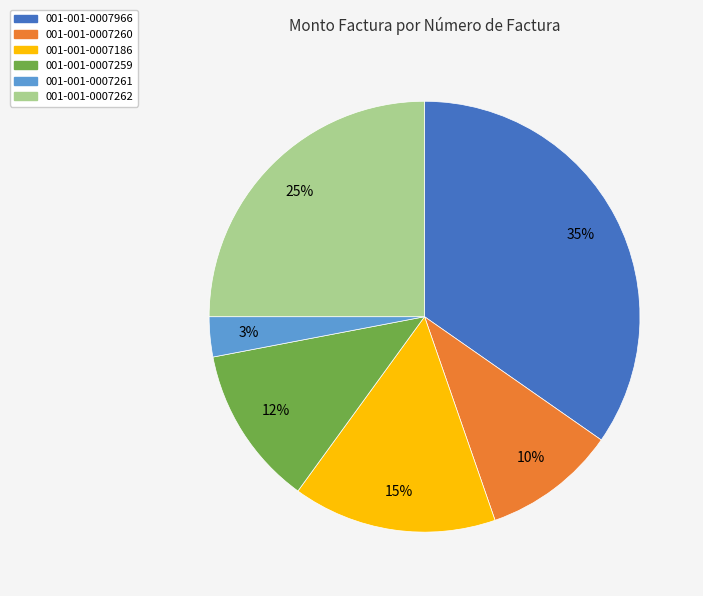

Rank the categories by value from lowest to highest.

001-001-0007261, 001-001-0007260, 001-001-0007259, 001-001-0007186, 001-001-0007262, 001-001-0007966